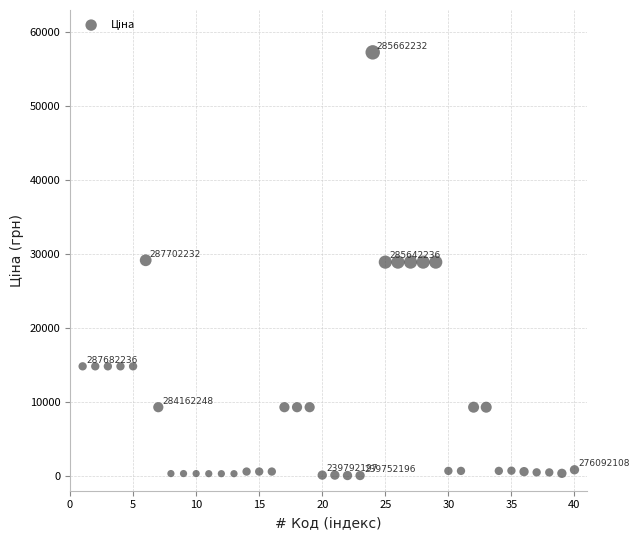

What is the range of X values (max minus min)?

39.0